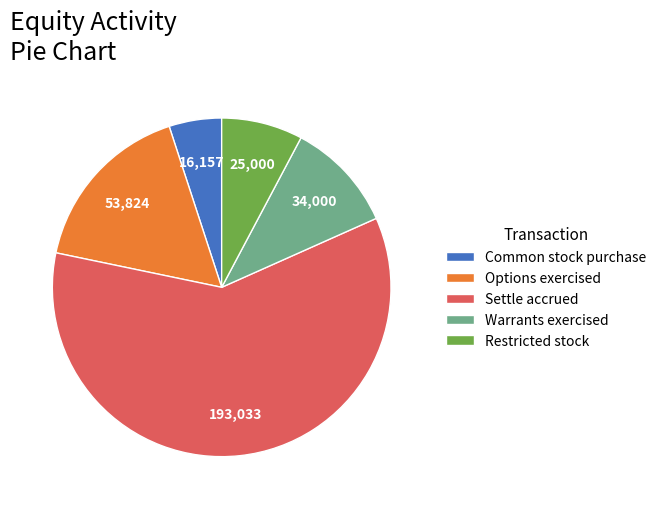

True or false: Options exercised accounts for 25% of the total.

False